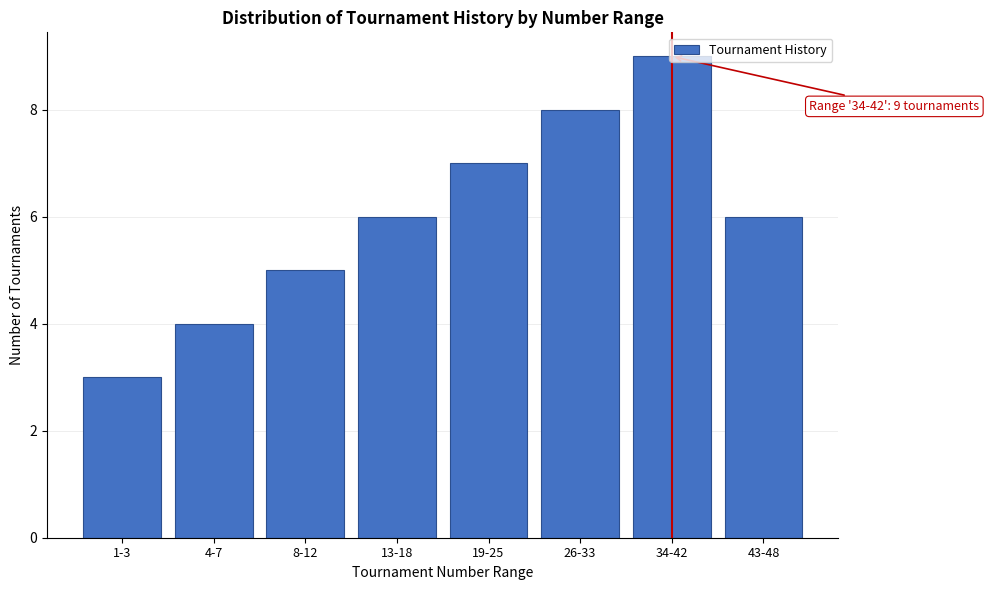

What is the average value?

6